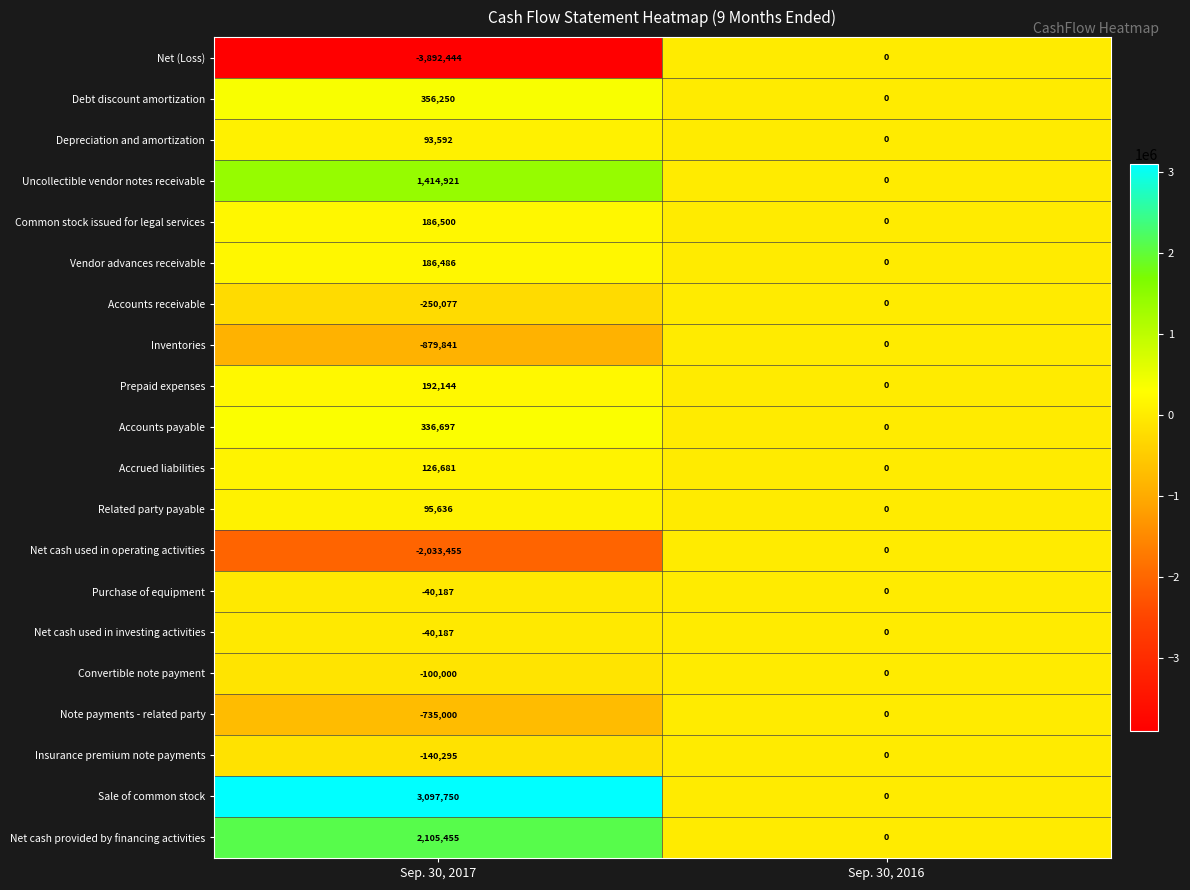

Which series has the largest total across all categories?

Sale of common stock